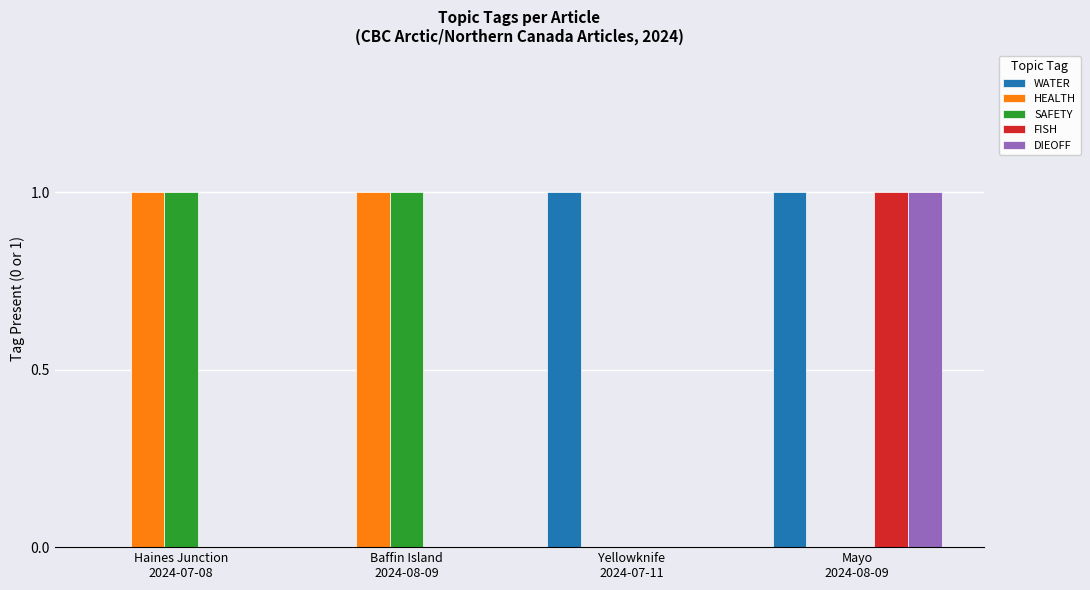

What is the sum of all DIEOFF values?

1